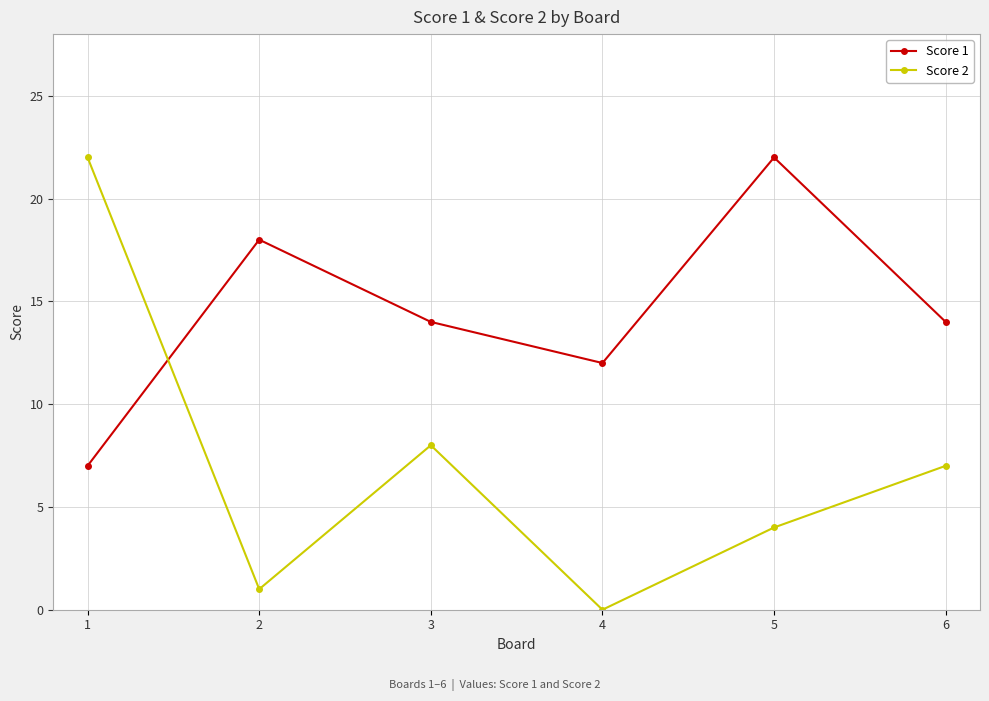

True or false: Score 1 and Score 2 intersect in this chart.

True